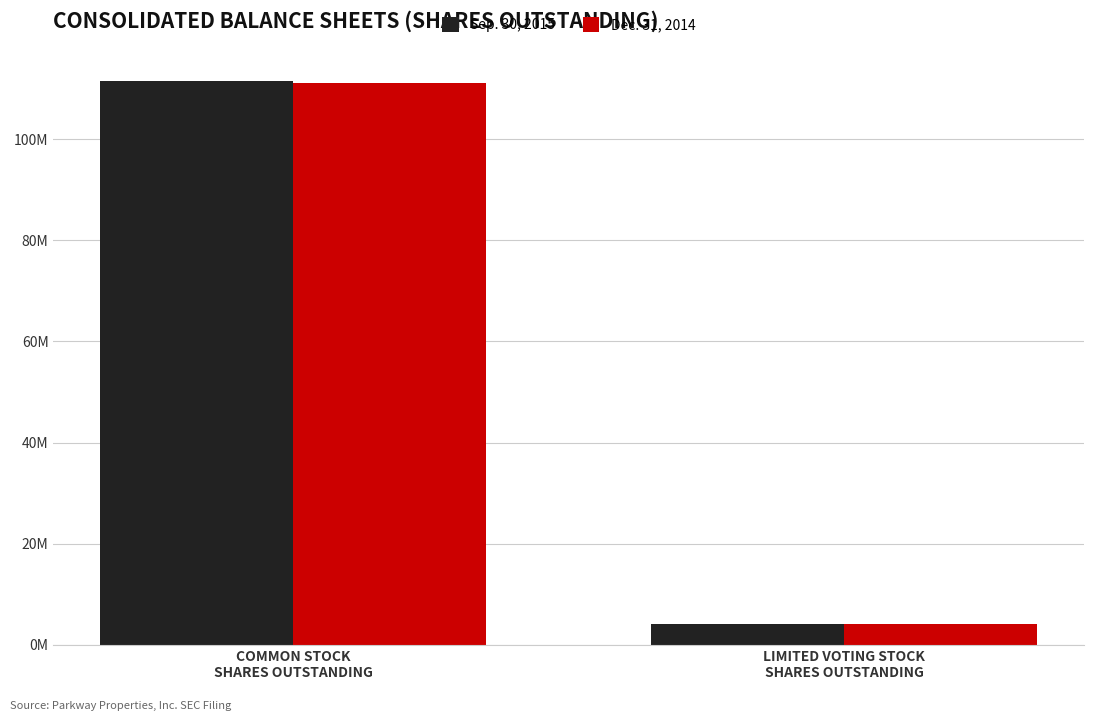

List the series in order of their peak value, lowest first.

Dec. 31, 2014, Sep. 30, 2015